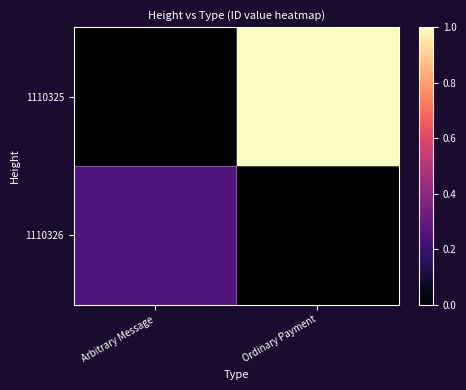

Reading left to right, what are all the values shown in this chart?

1110325: Arbitrary Message=0.0	Ordinary Payment=1.0
1110326: Arbitrary Message=0.3	Ordinary Payment=0.0